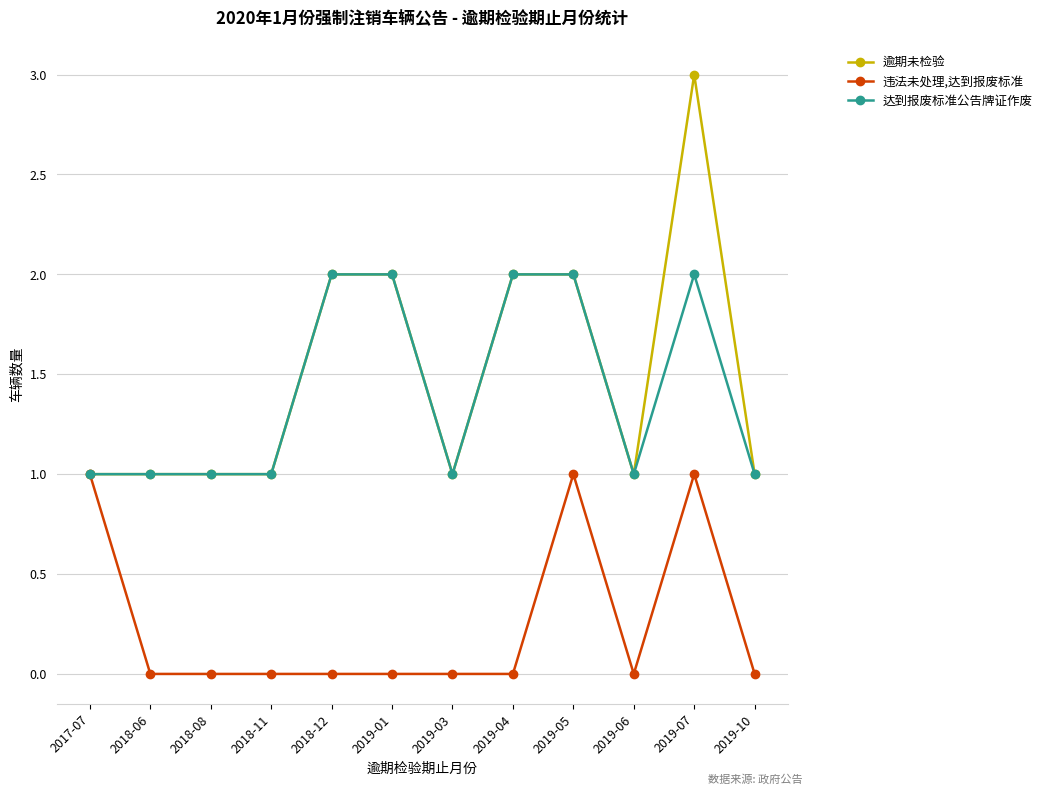

Reading left to right, list all the values displayed in this chart.

逾期未检验: 1	1	1	1	2	2	1	2	2	1	3	1
违法未处理,达到报废标准: 1	0	0	0	0	0	0	0	1	0	1	0
达到报废标准公告牌证作废: 1	1	1	1	2	2	1	2	2	1	2	1